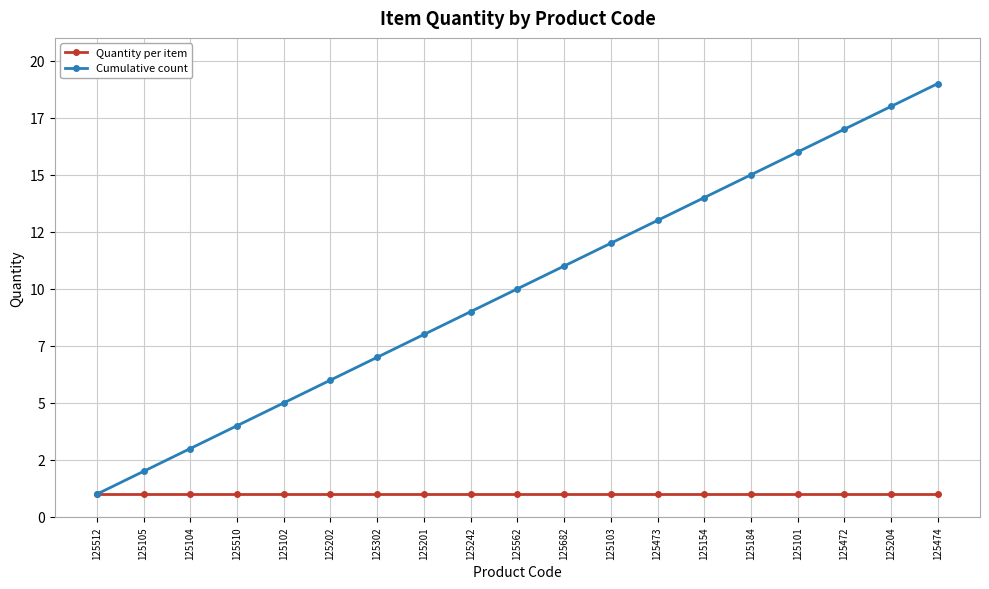

Reading left to right, what are all the values shown in this chart?

Quantity per item: 125512=1	125105=1	125104=1	125510=1	125102=1	125202=1	125302=1	125201=1	125242=1	125562=1	125682=1	125103=1	125473=1	125154=1	125184=1	125101=1	125472=1	125204=1	125474=1
Cumulative count: 125512=1	125105=2	125104=3	125510=4	125102=5	125202=6	125302=7	125201=8	125242=9	125562=10	125682=11	125103=12	125473=13	125154=14	125184=15	125101=16	125472=17	125204=18	125474=19